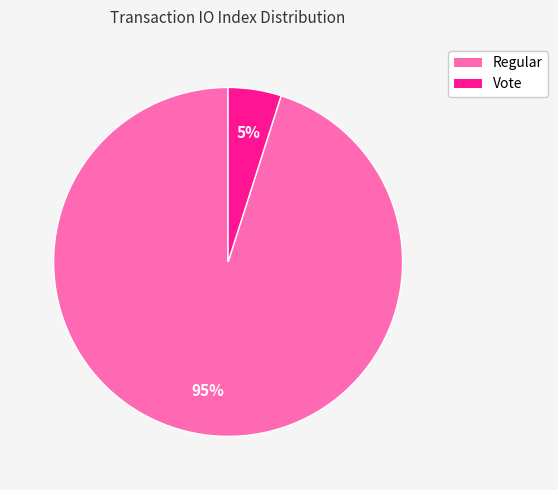

Count the number of slices in the pie.

2